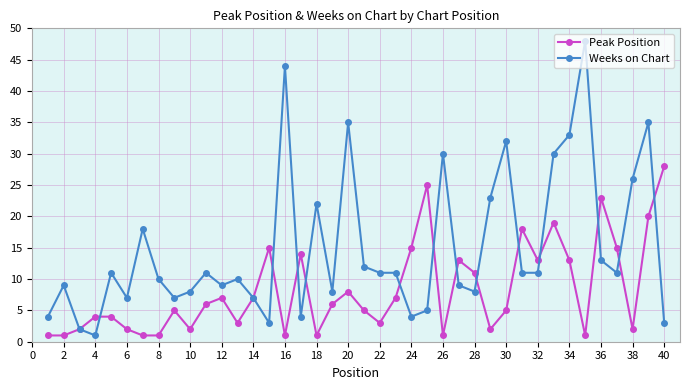

Rank the series by their average value, from highest to lowest.

Weeks on Chart, Peak Position